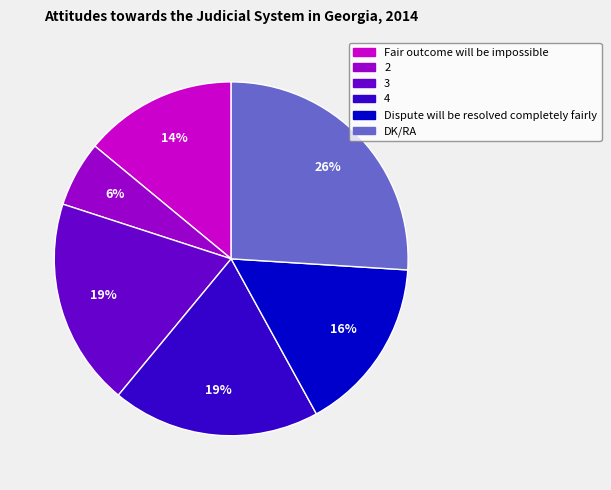

Which has a higher value, 2 or DK/RA?

DK/RA